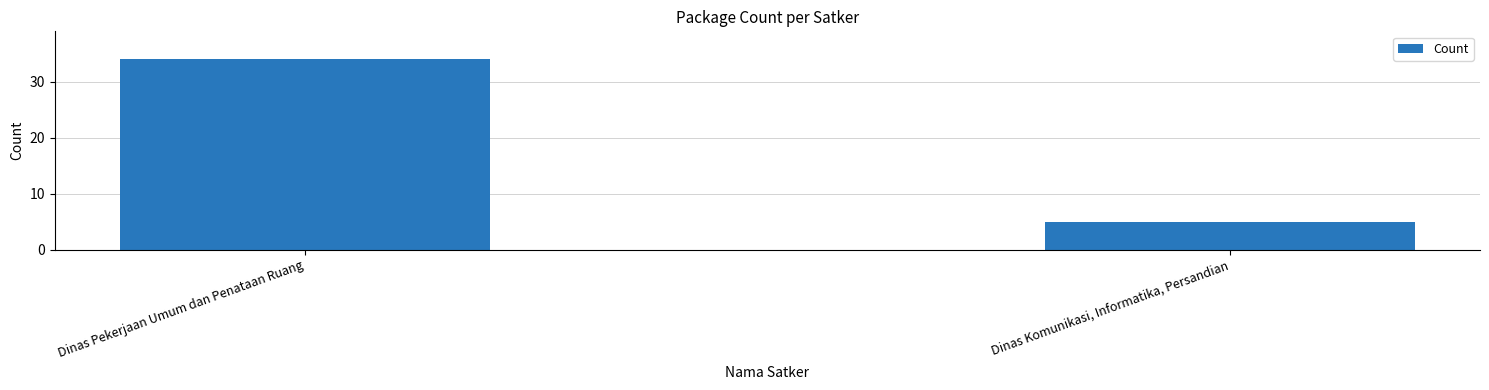

The chart shows a value of 2 at Dinas Komunikasi, Informatika, Persandian. True or false?

False